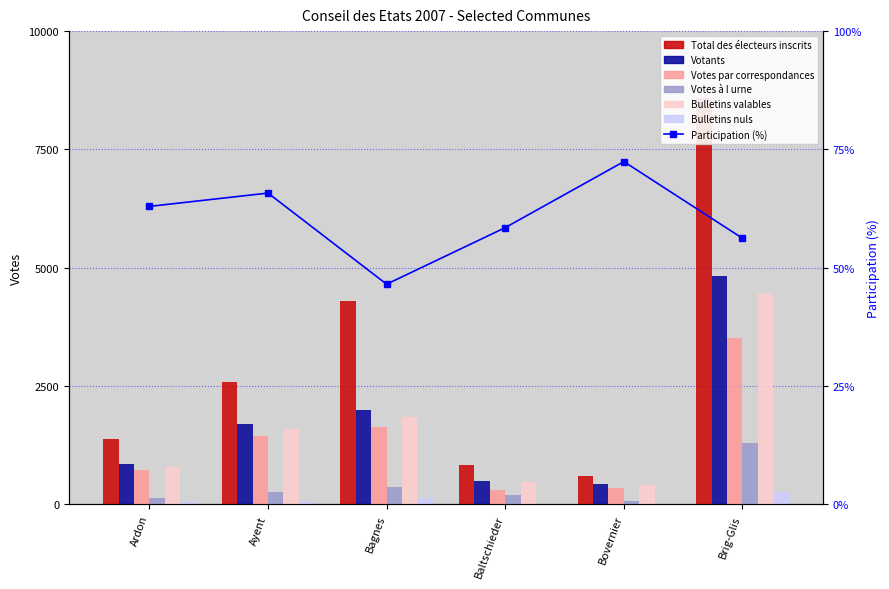

Which category has the highest value across all series?

Brig-Glis